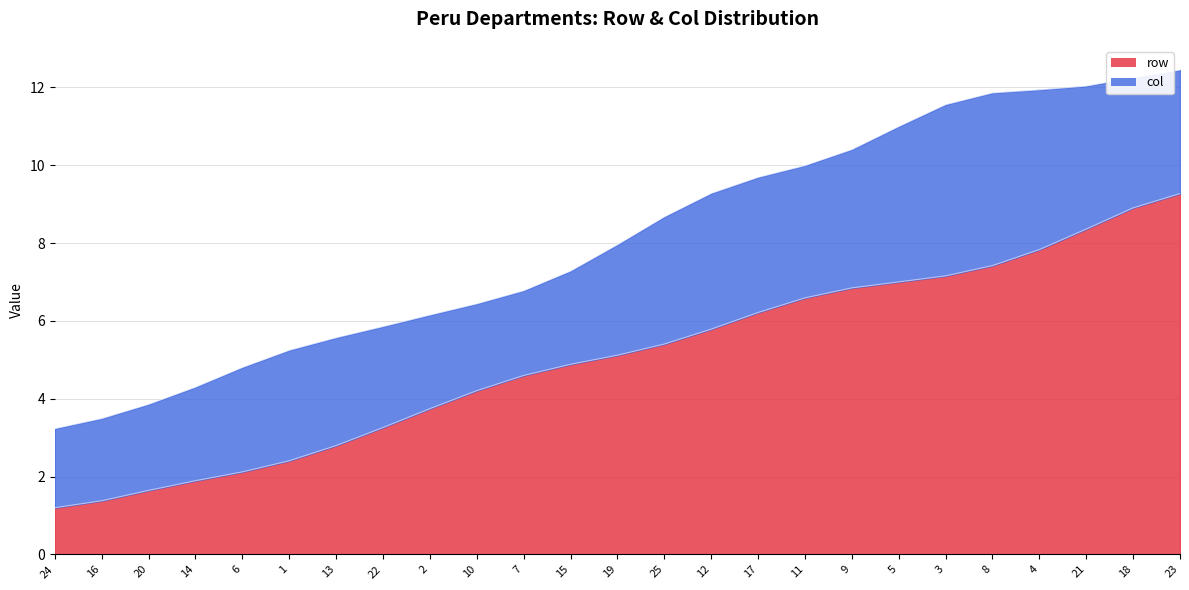

True or false: the data shows 7.2 at 3.

True